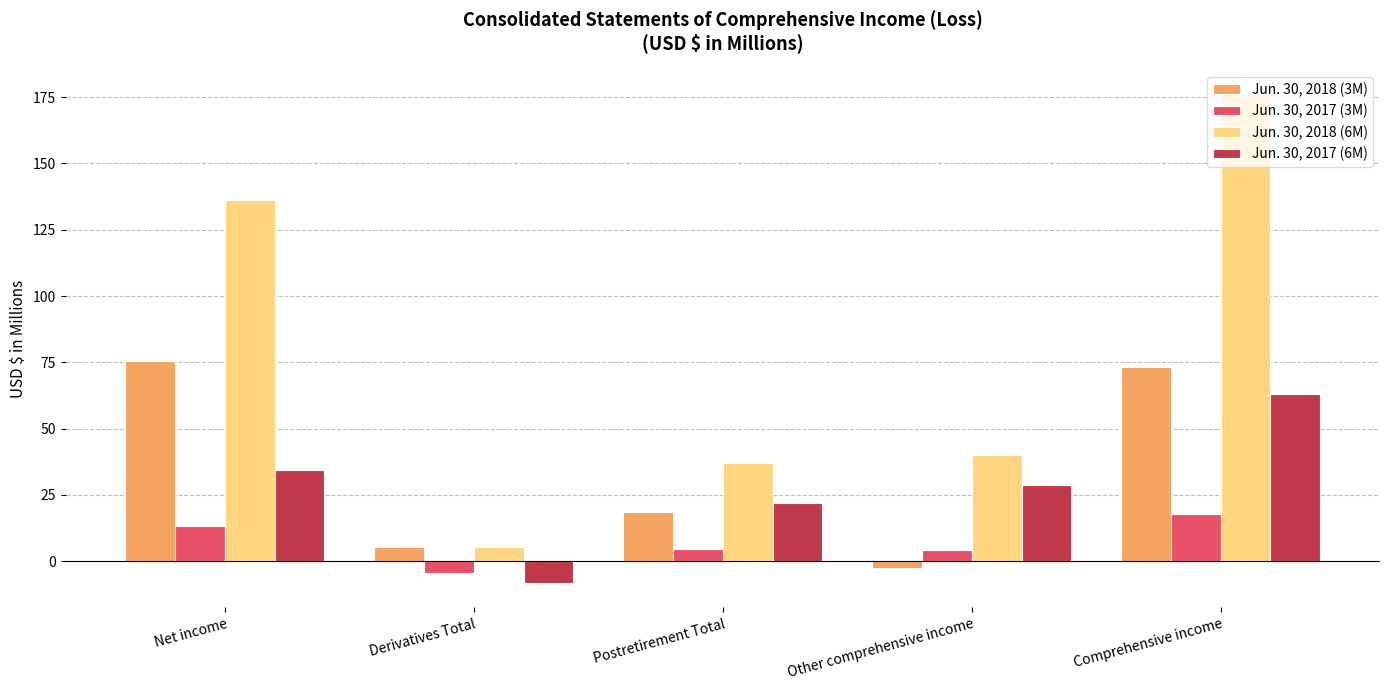

What is the label of the 1st bar from the right?

Comprehensive income